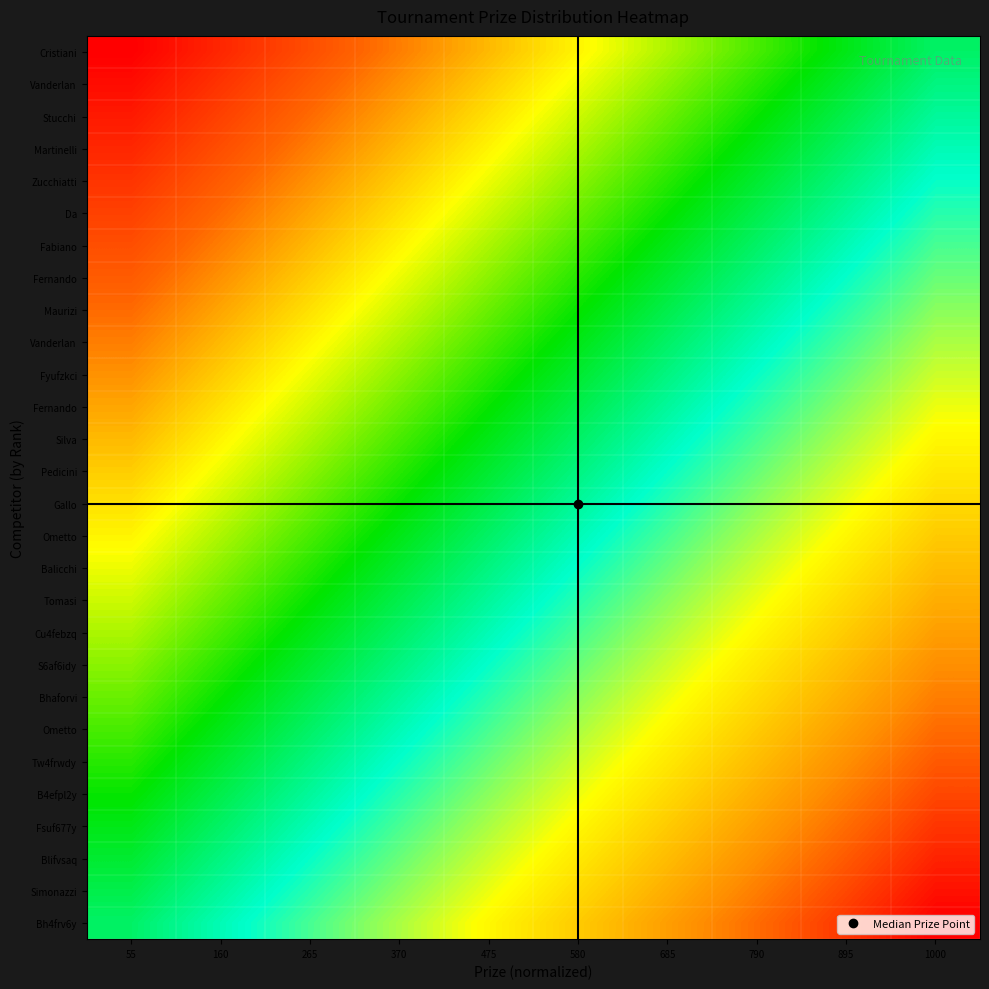

Which has a higher value, 685 or 580?

580